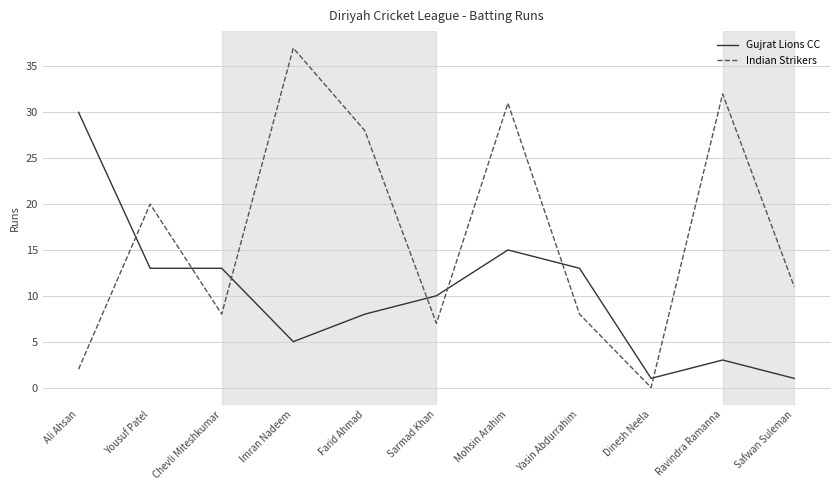

Which series has the largest total across all categories?

Indian Strikers